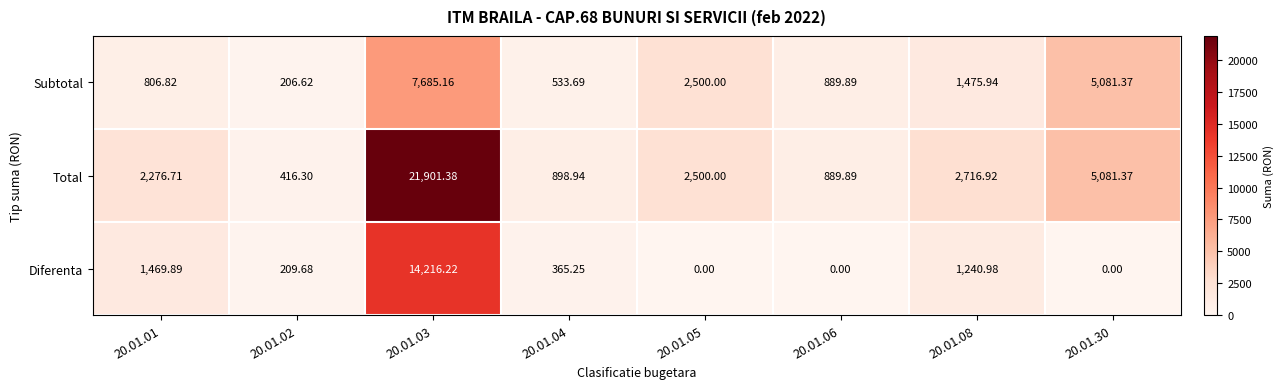

Rank the series by their maximum value, from highest to lowest.

Total, Diferenta, Subtotal